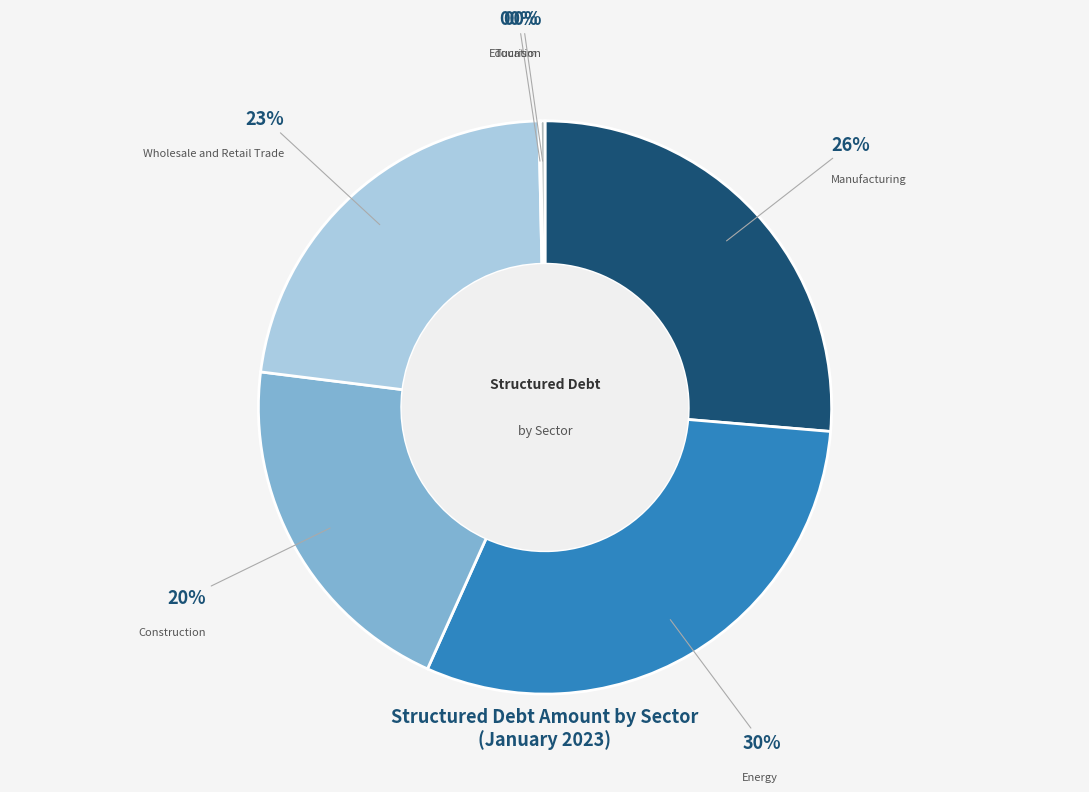

Does any single category account for the majority?

No